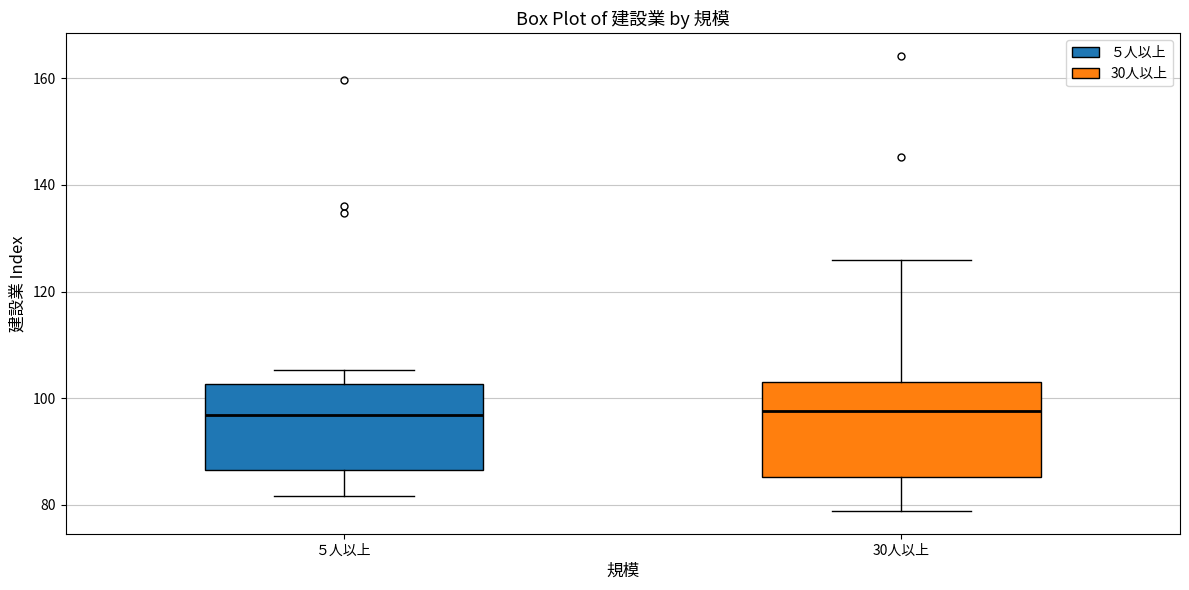

Reading left to right, read every box against the y-axis: the position of its median line, the range the box covers, and the ends of its whiskers. The values are not printed on the chart, so give them approximately, as read against the axis.

５人以上: median 96, box 86 to 102, whiskers 82 to 106
30人以上: median 98, box 86 to 104, whiskers 78 to 126